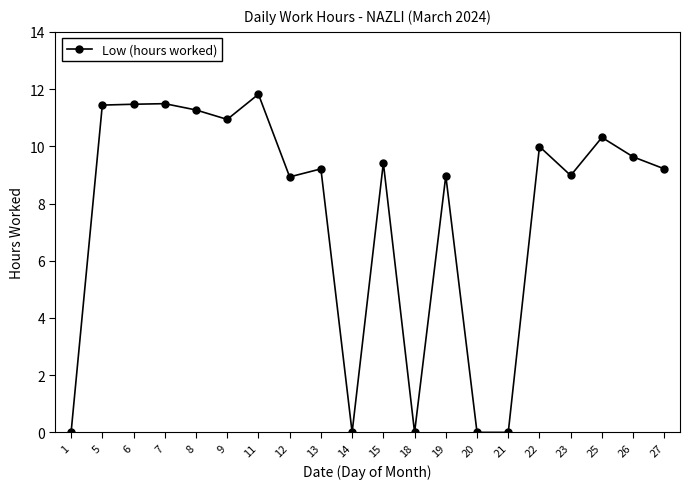

What is the sum of all values?

153.1